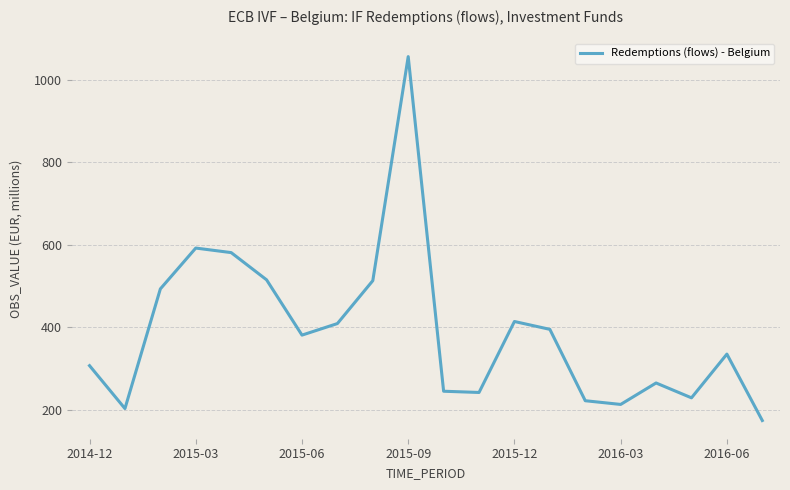

True or false: there are more than 1 points higher than both neighbors.

True